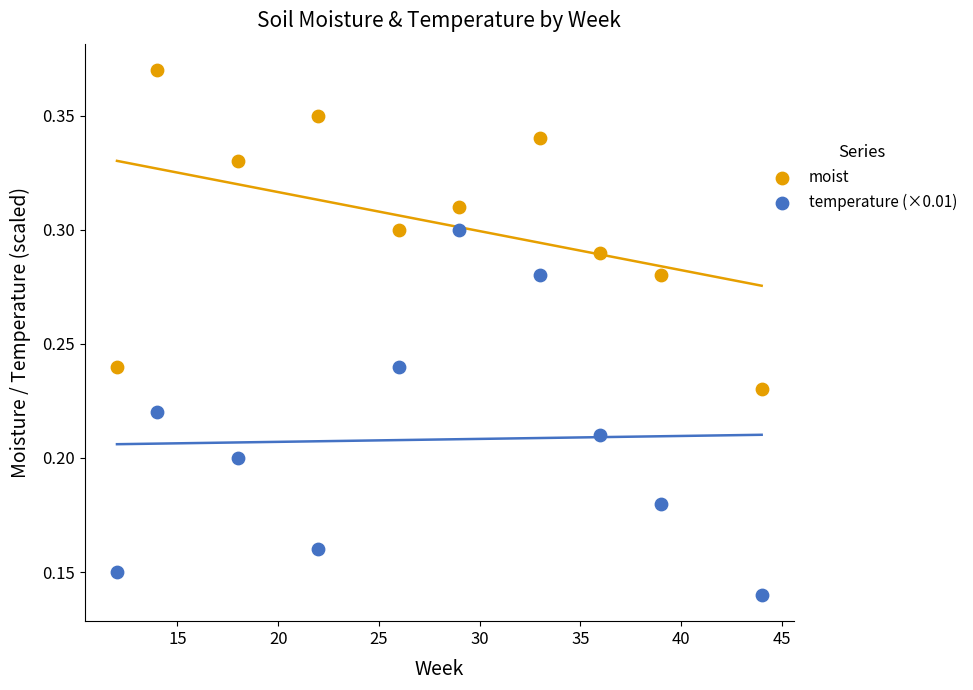

Which series has the largest Y range (max minus min)?

temperature (×0.01)